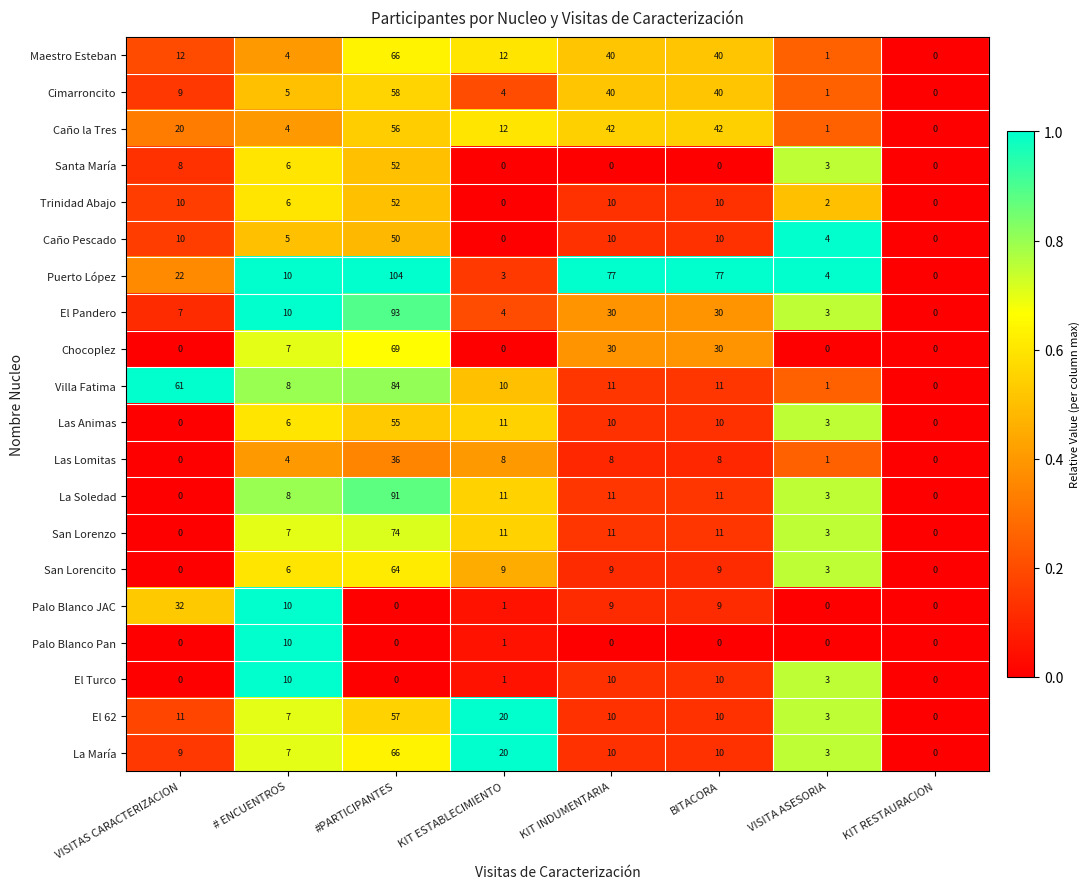

What is the spread (max minus min) of values at VISITAS CARACTERIZACION?

61